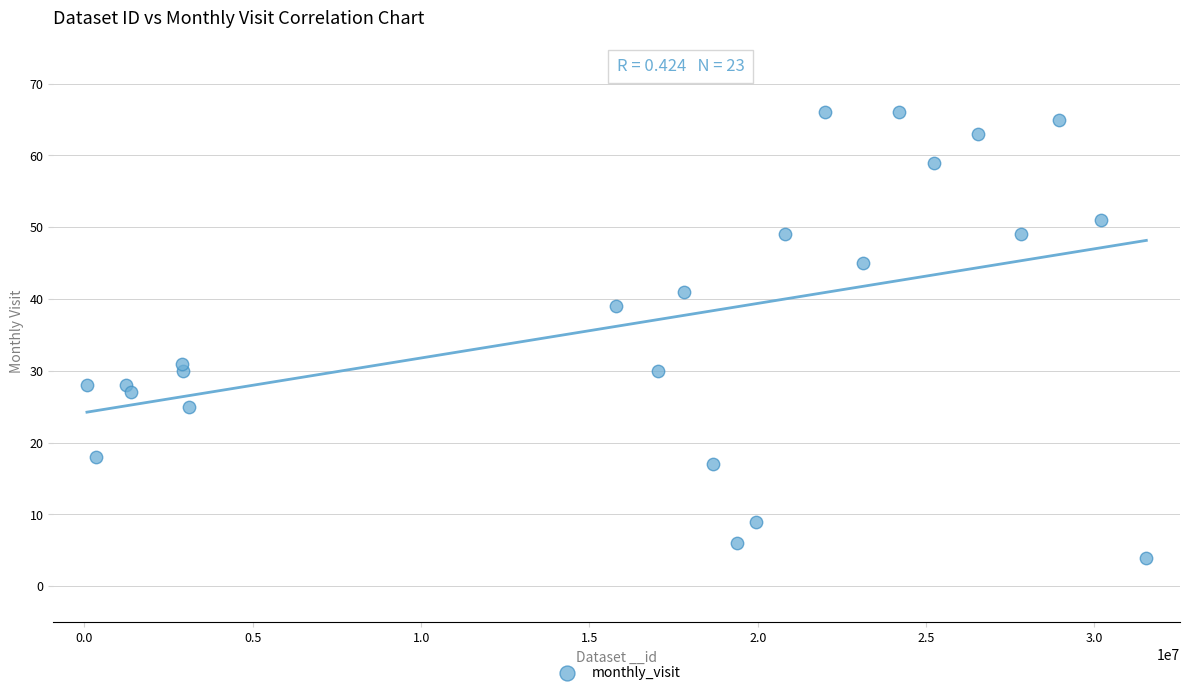

What is the range of X values (max minus min)?

31467305